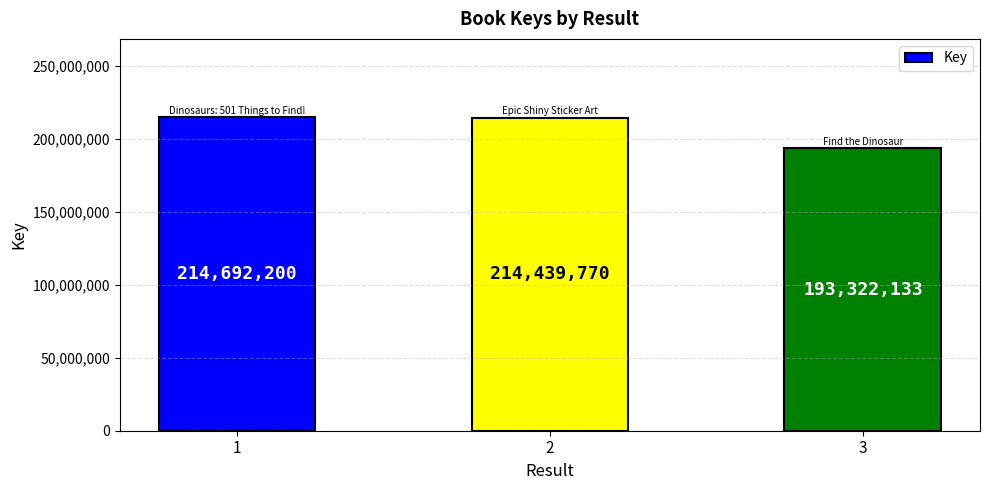

Reading left to right, what are all the values shown in this chart?

214692200	214439770	193322133